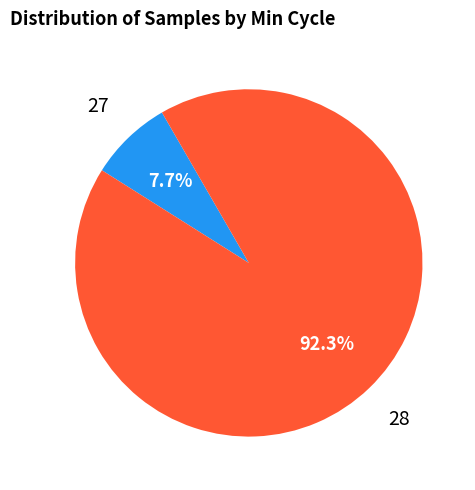

Is there any slice that represents more than half of the pie?

Yes